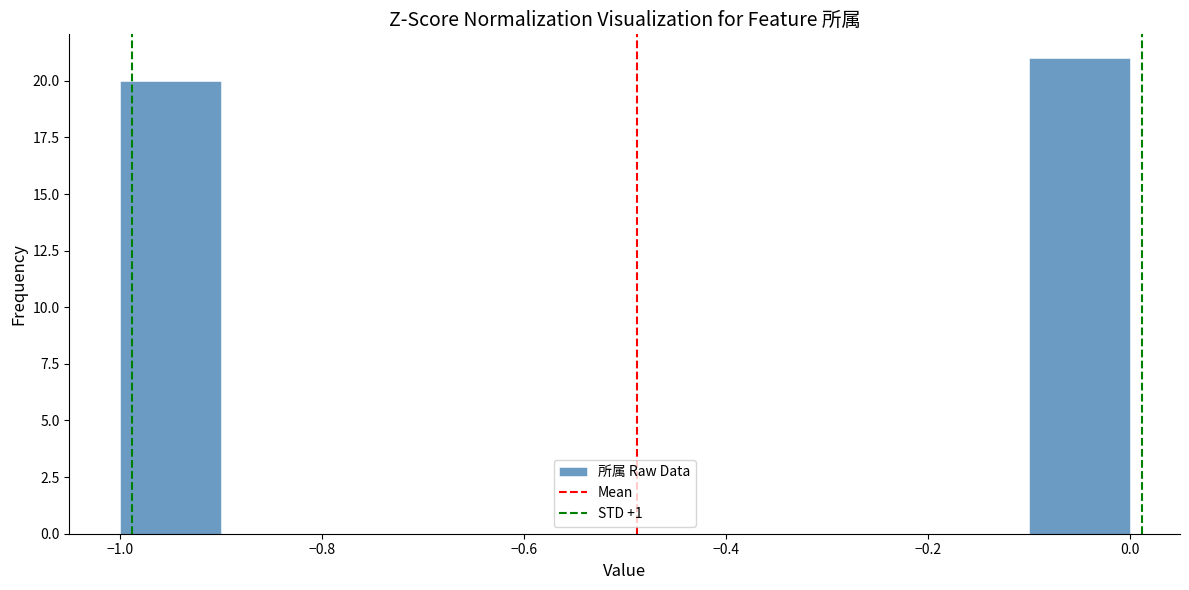

Reading left to right, list every bar in this chart as the range it spans on the x-axis followed by its height. The values are not printed on the chart, so give them approximately, as read against the axis.

-1.0 to -0.9: 20
-0.9 to -0.8: 0
-0.8 to -0.7: 0
-0.7 to -0.6: 0
-0.6 to -0.5: 0
-0.5 to -0.4: 0
-0.4 to -0.3: 0
-0.3 to -0.2: 0
-0.2 to -0.1: 0
-0.1 to 0.0: 21